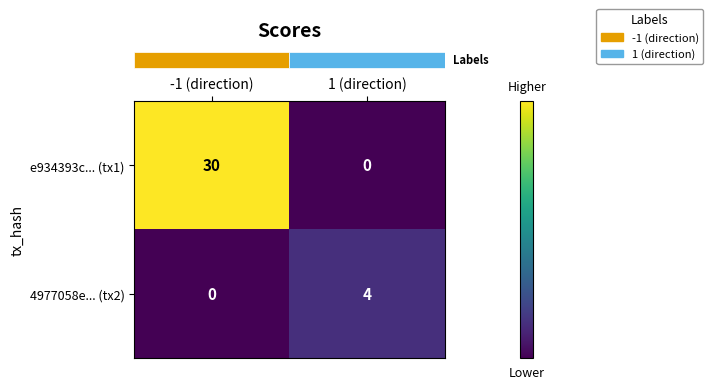

Which series has the widest spread of values?

e934393c... (tx1)